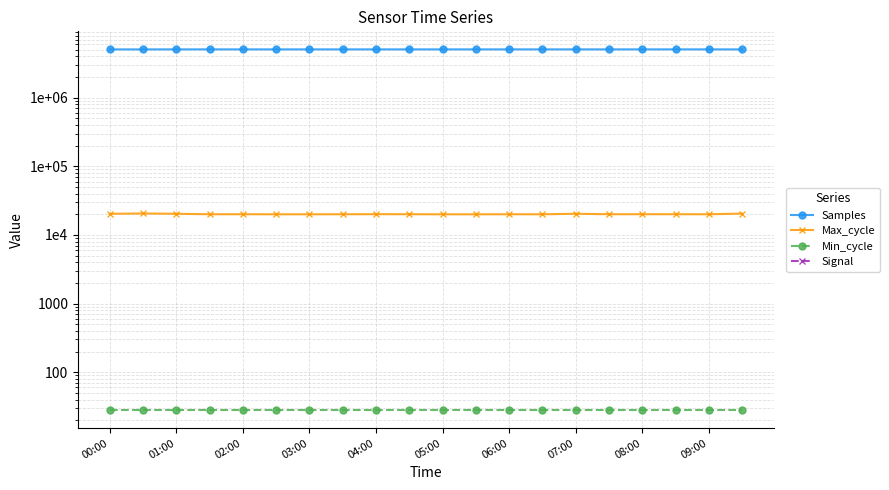

What is the sum of the Signal values at 18 and 13?

-147